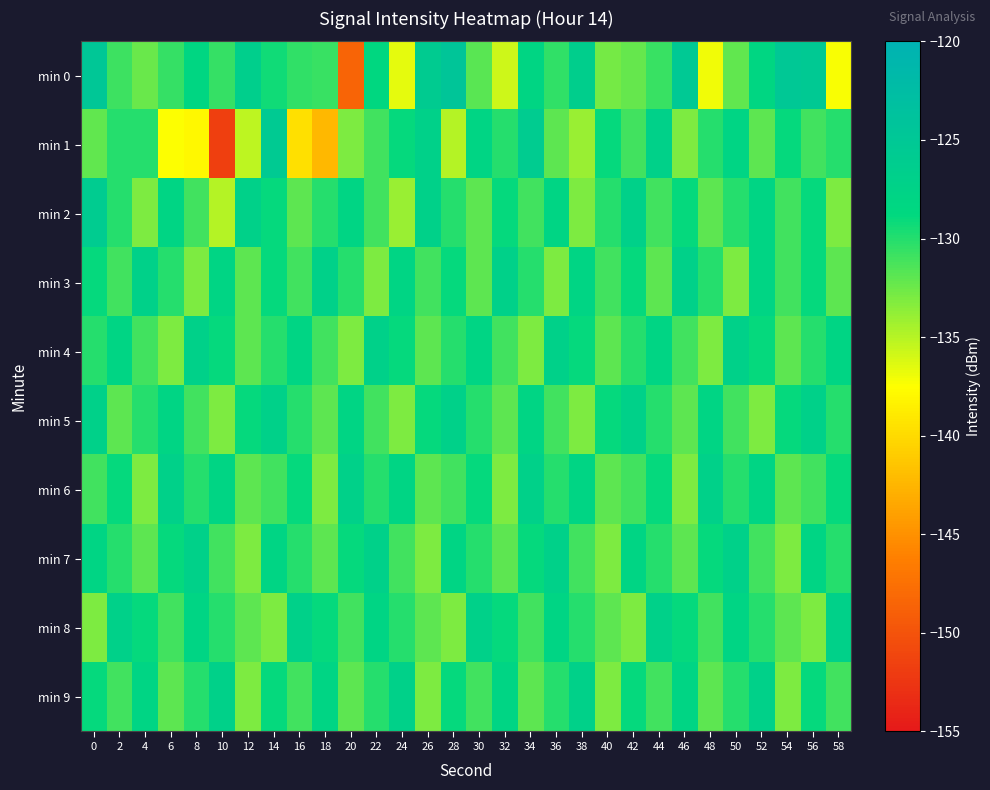

Reading left to right, extract all data points from this chart.

min 0: 0=-124.9	2=-130.8	4=-132.4	6=-130.6	8=-128.3	10=-130.6	12=-126.7	14=-129.4	16=-130.5	18=-130.7	20=-148.5	22=-128.5	24=-136.6	26=-125.8	28=-124.4	30=-131.9	32=-135.8	34=-128.2	36=-130.4	38=-126.4	40=-132.8	42=-132.3	44=-130.8	46=-125.3	48=-137.0	50=-132.1	52=-128.2	54=-125.0	56=-125.4	58=-137.3
min 1: 0=-132.1	2=-130.1	4=-130.1	6=-137.5	8=-138.0	10=-151.7	12=-135.2	14=-125.5	16=-139.6	18=-142.3	20=-133.0	22=-131.0	24=-129.0	26=-127.0	28=-135.0	30=-128.0	32=-130.0	34=-126.0	36=-132.0	38=-134.0	40=-129.0	42=-131.0	44=-127.0	46=-133.0	48=-130.0	50=-128.0	52=-132.0	54=-129.0	56=-131.0	58=-130.0
min 2: 0=-126.0	2=-130.0	4=-133.0	6=-128.0	8=-131.0	10=-135.0	12=-127.0	14=-129.0	16=-132.0	18=-130.0	20=-128.0	22=-131.0	24=-134.0	26=-127.0	28=-130.0	30=-132.0	32=-129.0	34=-131.0	36=-128.0	38=-133.0	40=-130.0	42=-127.0	44=-131.0	46=-129.0	48=-132.0	50=-130.0	52=-128.0	54=-131.0	56=-129.0	58=-133.0
min 3: 0=-129.0	2=-131.0	4=-127.0	6=-130.0	8=-133.0	10=-128.0	12=-132.0	14=-129.0	16=-131.0	18=-127.0	20=-130.0	22=-133.0	24=-128.0	26=-131.0	28=-129.0	30=-132.0	32=-127.0	34=-130.0	36=-133.0	38=-128.0	40=-131.0	42=-129.0	44=-132.0	46=-127.0	48=-130.0	50=-133.0	52=-128.0	54=-131.0	56=-129.0	58=-132.0
min 4: 0=-130.0	2=-128.0	4=-131.0	6=-133.0	8=-127.0	10=-129.0	12=-132.0	14=-130.0	16=-128.0	18=-131.0	20=-133.0	22=-127.0	24=-129.0	26=-132.0	28=-130.0	30=-128.0	32=-131.0	34=-133.0	36=-127.0	38=-129.0	40=-132.0	42=-130.0	44=-128.0	46=-131.0	48=-133.0	50=-127.0	52=-129.0	54=-132.0	56=-130.0	58=-128.0
min 5: 0=-127.0	2=-132.0	4=-130.0	6=-128.0	8=-131.0	10=-133.0	12=-129.0	14=-127.0	16=-130.0	18=-132.0	20=-128.0	22=-131.0	24=-133.0	26=-129.0	28=-127.0	30=-130.0	32=-132.0	34=-128.0	36=-131.0	38=-133.0	40=-129.0	42=-127.0	44=-130.0	46=-132.0	48=-128.0	50=-131.0	52=-133.0	54=-129.0	56=-127.0	58=-130.0
min 6: 0=-131.0	2=-129.0	4=-133.0	6=-127.0	8=-130.0	10=-128.0	12=-132.0	14=-131.0	16=-129.0	18=-133.0	20=-127.0	22=-130.0	24=-128.0	26=-132.0	28=-131.0	30=-129.0	32=-133.0	34=-127.0	36=-130.0	38=-128.0	40=-132.0	42=-131.0	44=-129.0	46=-133.0	48=-127.0	50=-130.0	52=-128.0	54=-132.0	56=-131.0	58=-129.0
min 7: 0=-128.0	2=-130.0	4=-132.0	6=-129.0	8=-127.0	10=-131.0	12=-133.0	14=-128.0	16=-130.0	18=-132.0	20=-129.0	22=-127.0	24=-131.0	26=-133.0	28=-128.0	30=-130.0	32=-132.0	34=-129.0	36=-127.0	38=-131.0	40=-133.0	42=-128.0	44=-130.0	46=-132.0	48=-129.0	50=-127.0	52=-131.0	54=-133.0	56=-128.0	58=-130.0
min 8: 0=-133.0	2=-127.0	4=-129.0	6=-131.0	8=-128.0	10=-130.0	12=-132.0	14=-133.0	16=-127.0	18=-129.0	20=-131.0	22=-128.0	24=-130.0	26=-132.0	28=-133.0	30=-127.0	32=-129.0	34=-131.0	36=-128.0	38=-130.0	40=-132.0	42=-133.0	44=-127.0	46=-129.0	48=-131.0	50=-128.0	52=-130.0	54=-132.0	56=-133.0	58=-127.0
min 9: 0=-129.0	2=-131.0	4=-128.0	6=-132.0	8=-130.0	10=-127.0	12=-133.0	14=-129.0	16=-131.0	18=-128.0	20=-132.0	22=-130.0	24=-127.0	26=-133.0	28=-129.0	30=-131.0	32=-128.0	34=-132.0	36=-130.0	38=-127.0	40=-133.0	42=-129.0	44=-131.0	46=-128.0	48=-132.0	50=-130.0	52=-127.0	54=-133.0	56=-129.0	58=-131.0